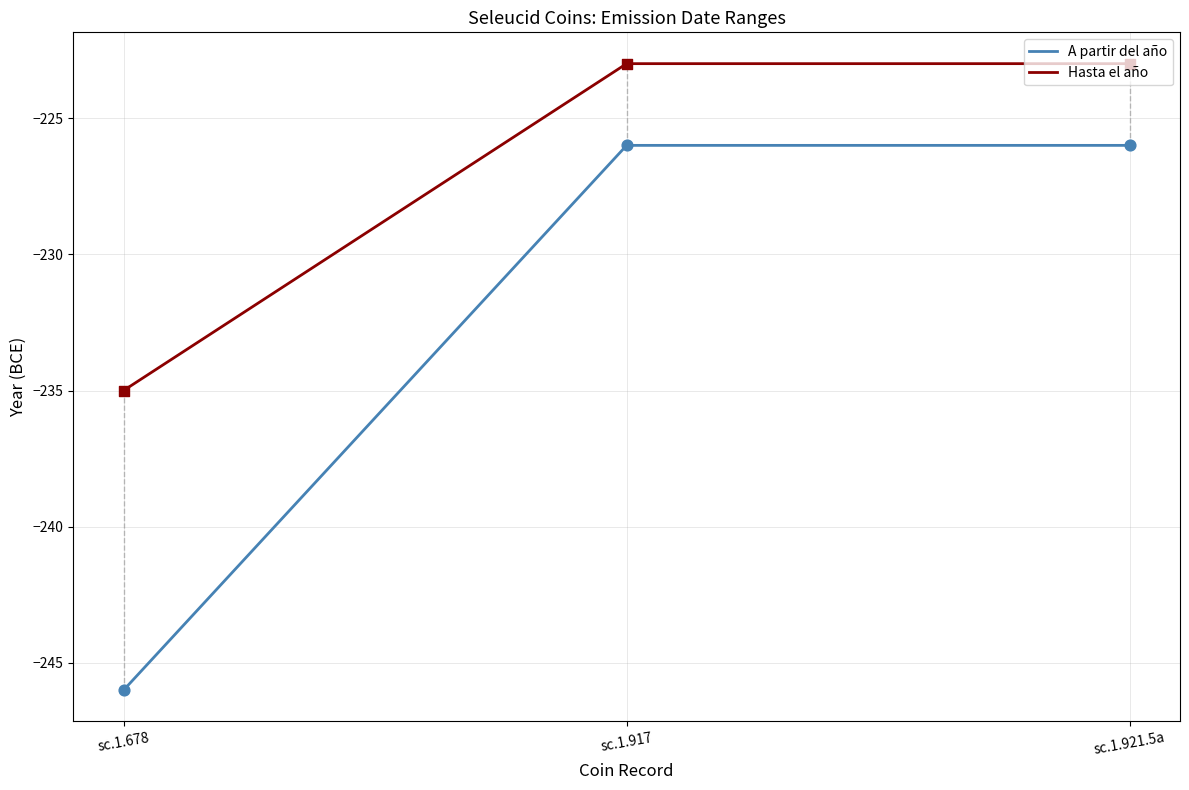

Which series has the largest total across all categories?

Hasta el año